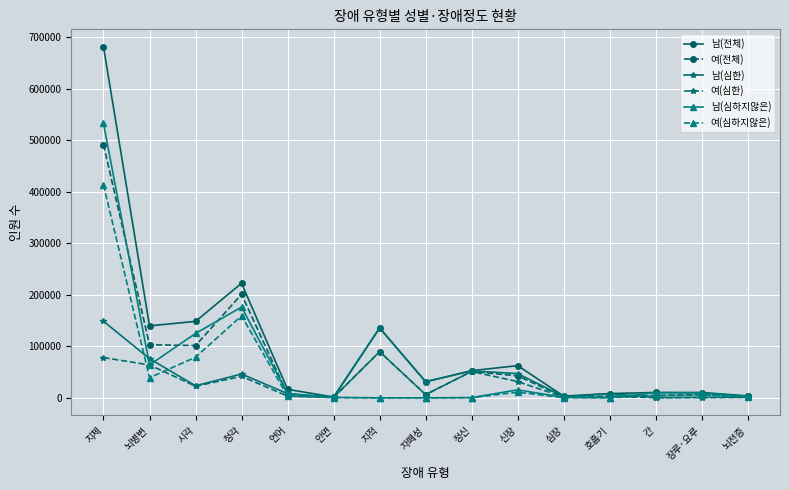

Where is 여(전체) nearest to the value 246537?

청각